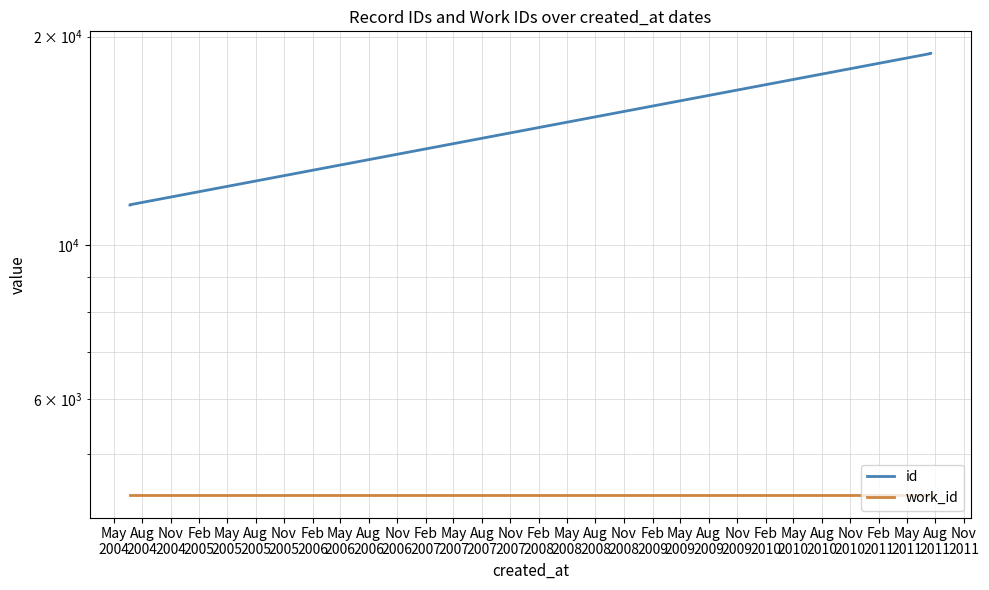

What is the approximate value of id at Feb
2005, to the nearest 50?

11450